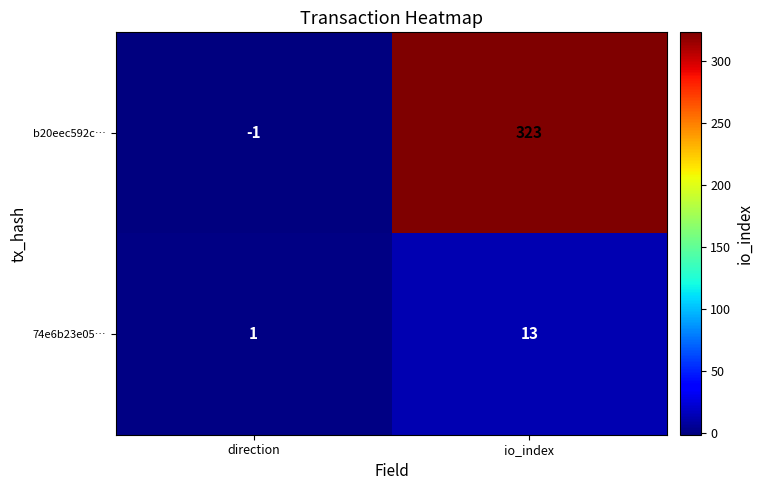

What is the greatest value displayed?

323